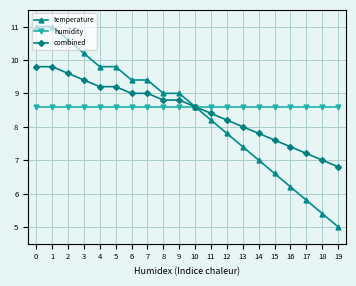

What is the sum of all temperature values?

167.2